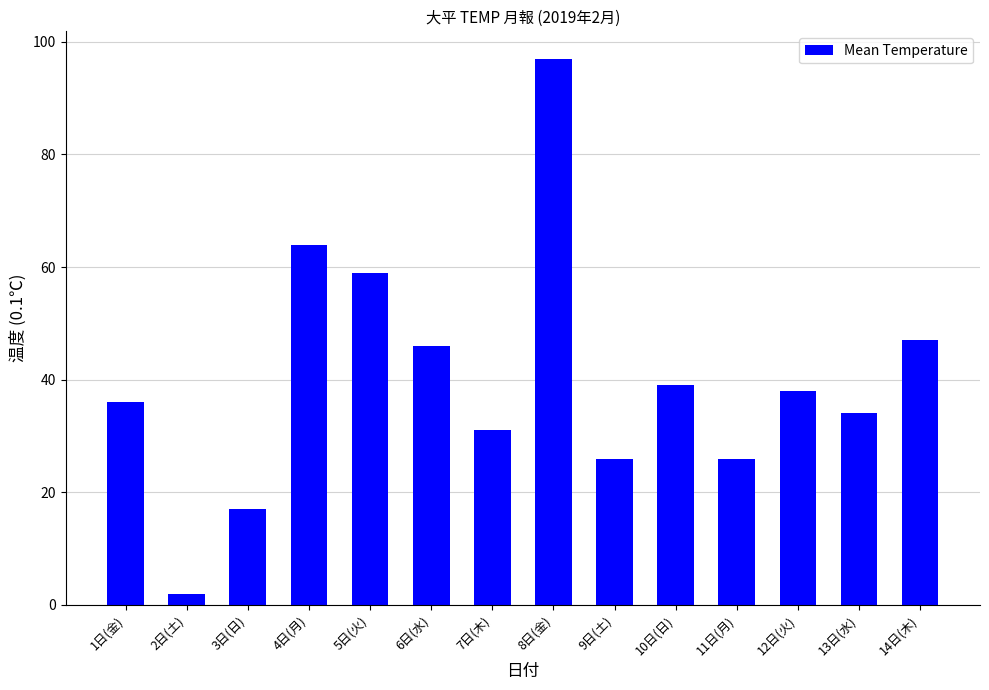

What position from the right is 10日(日)?

5